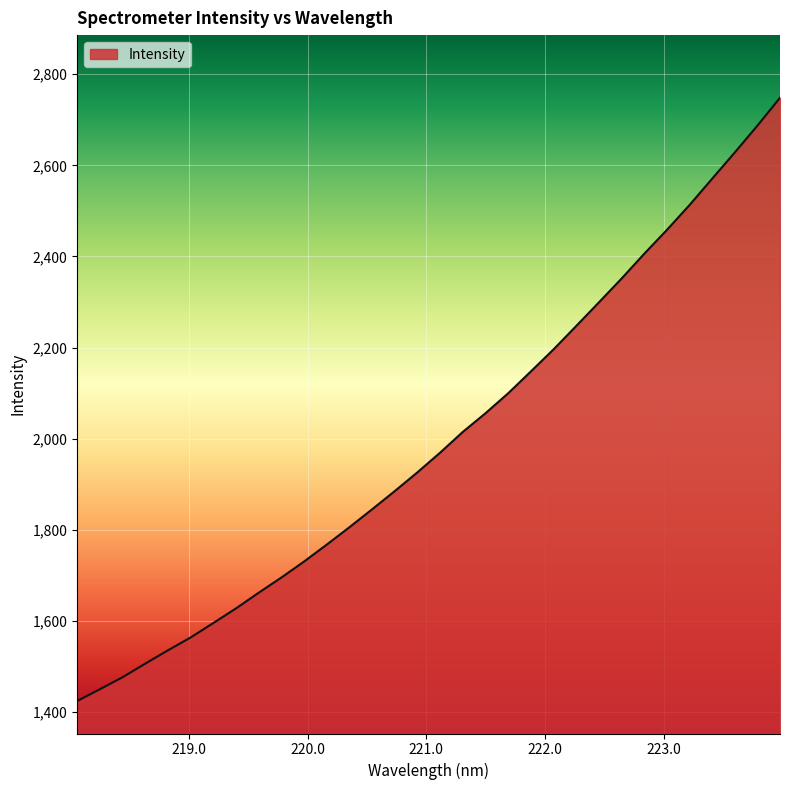

What is the maximum value shown in the chart?

2748.3